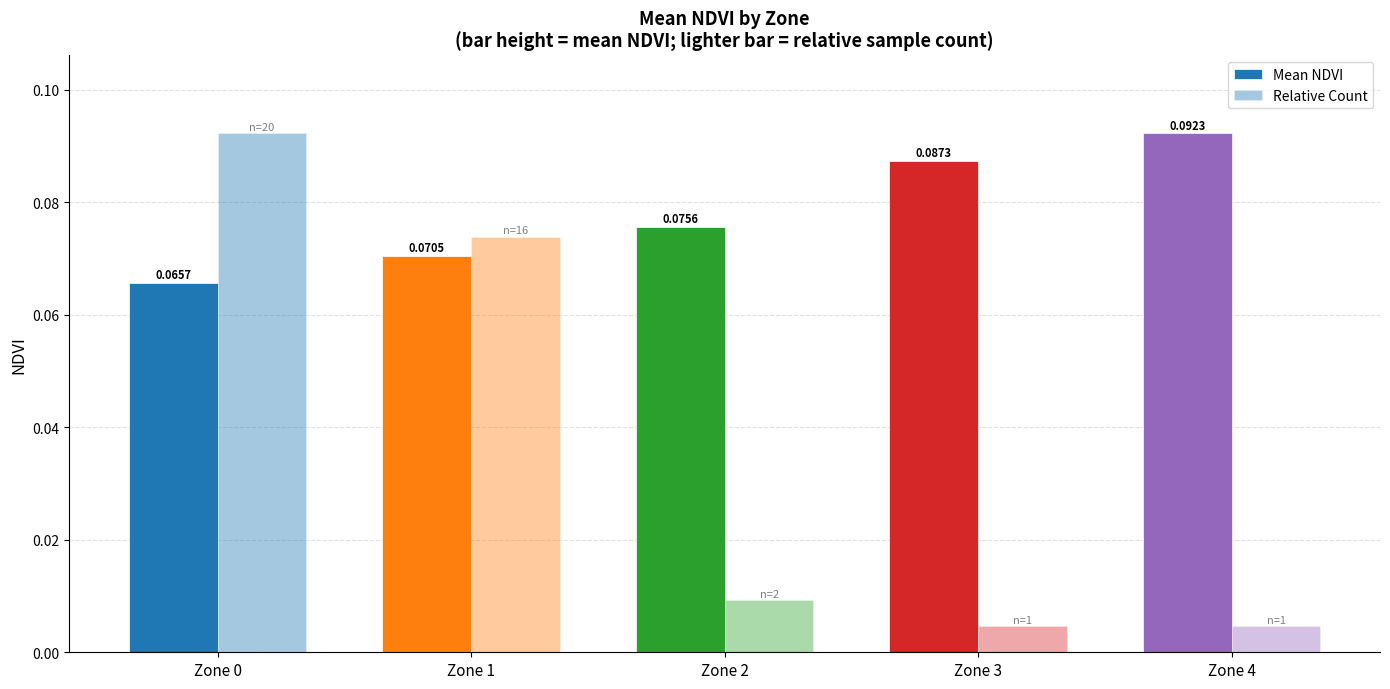

What is the value of the Mean NDVI bar at the 5th from the left?

0.1